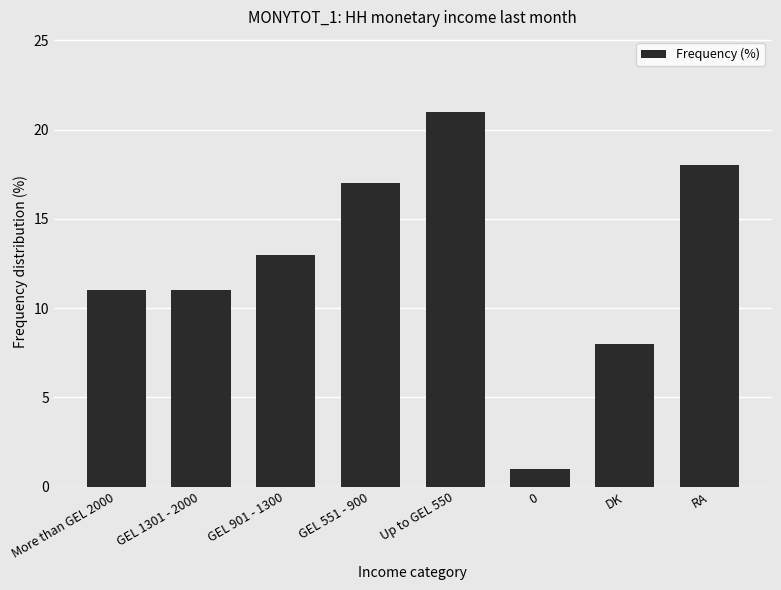

Reading left to right, extract all data points from this chart.

More than GEL 2000=11	GEL 1301 - 2000=11	GEL 901 - 1300=13	GEL 551 - 900=17	Up to GEL 550=21	0=1	DK=8	RA=18